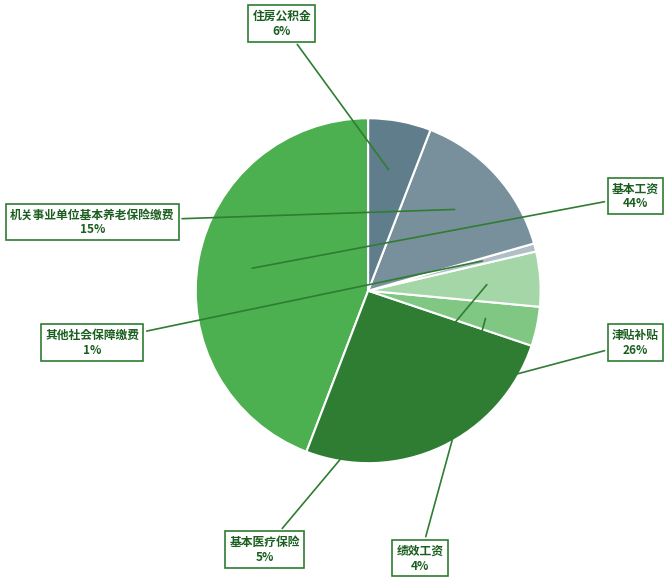

Do 住房公积金 and 基本医疗保险 together represent more than half of the pie?

No